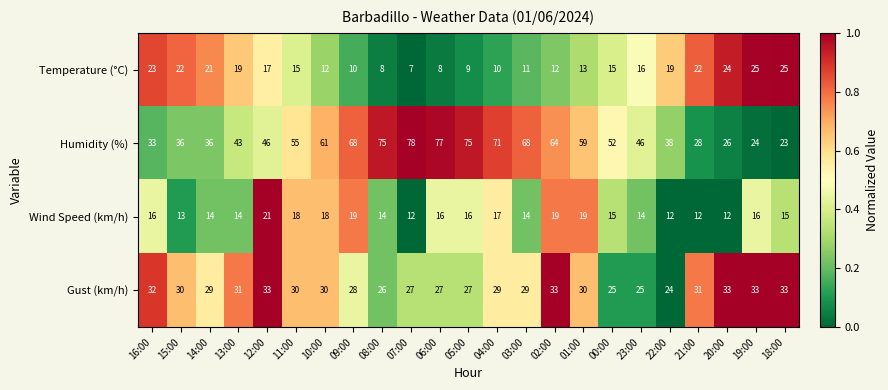

What is the sum of the Wind Speed (km/h) values at 21:00 and 20:00?

24